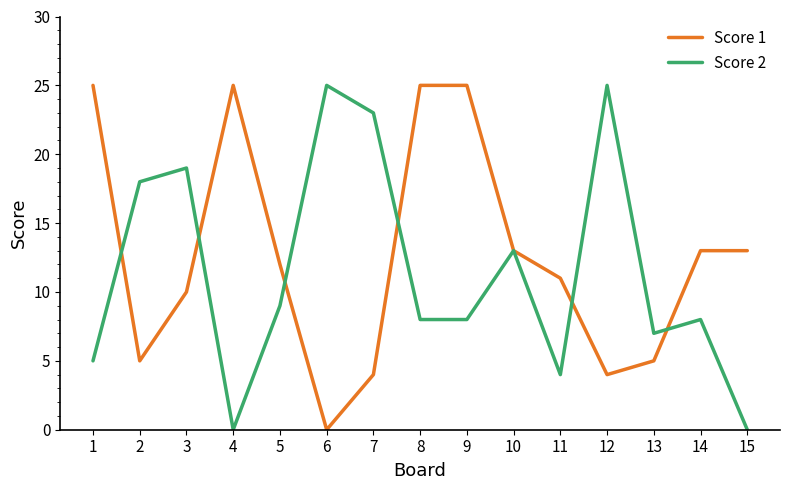

What is the sum of the Score 2 values at 2 and 14?

26